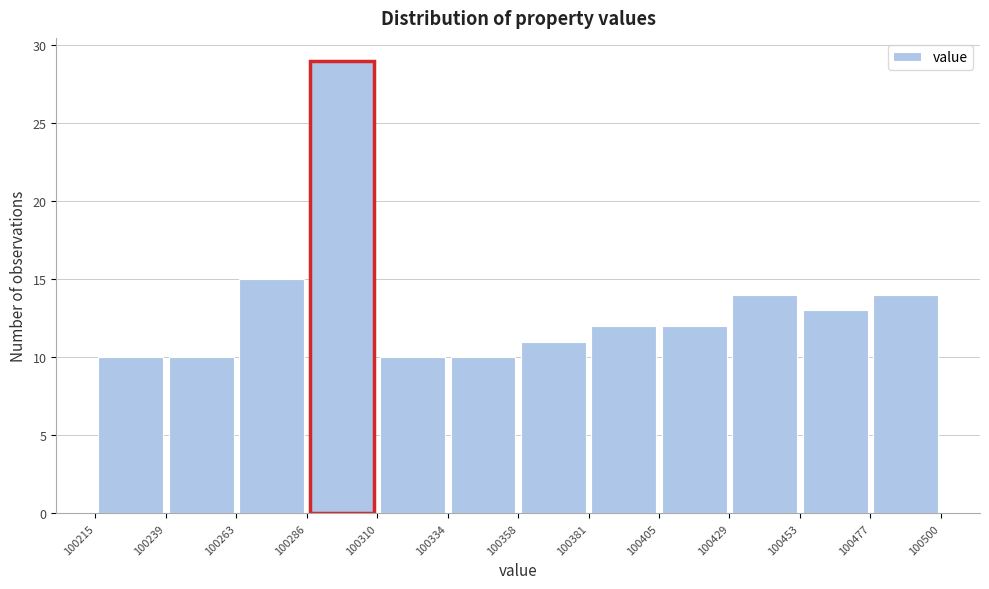

Reading left to right, list every bar in this chart as the range it spans on the x-axis followed by its height. The values are not printed on the chart, so give them approximately, as read against the axis.

100215 to 100239: 10
100239 to 100263: 10
100263 to 100286: 15
100286 to 100310: 29
100310 to 100334: 10
100334 to 100358: 10
100358 to 100381: 11
100381 to 100405: 12
100405 to 100429: 12
100429 to 100453: 14
100453 to 100477: 13
100477 to 100500: 14